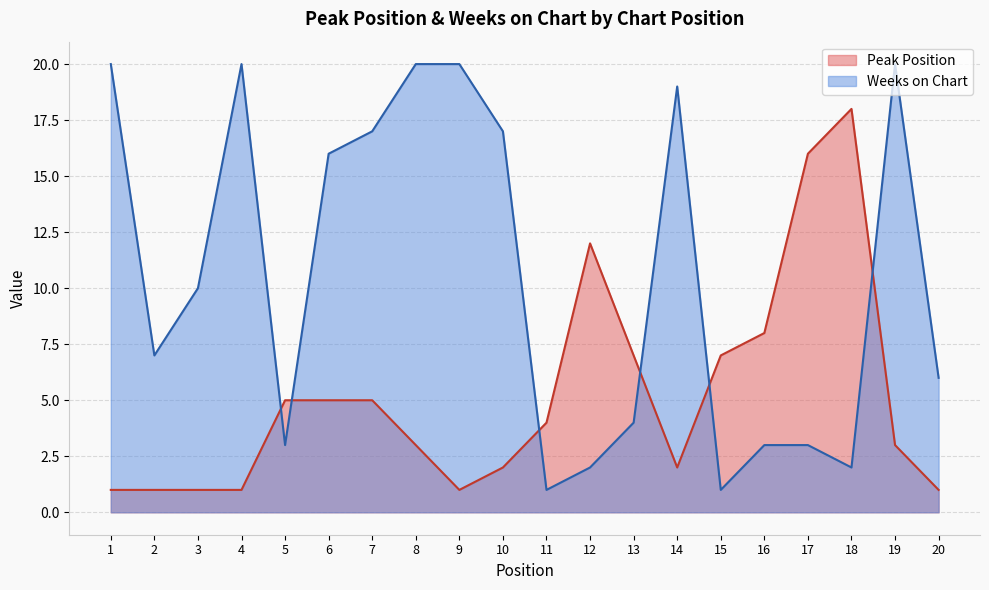

What is the spread (max minus min) of values at 2?

6